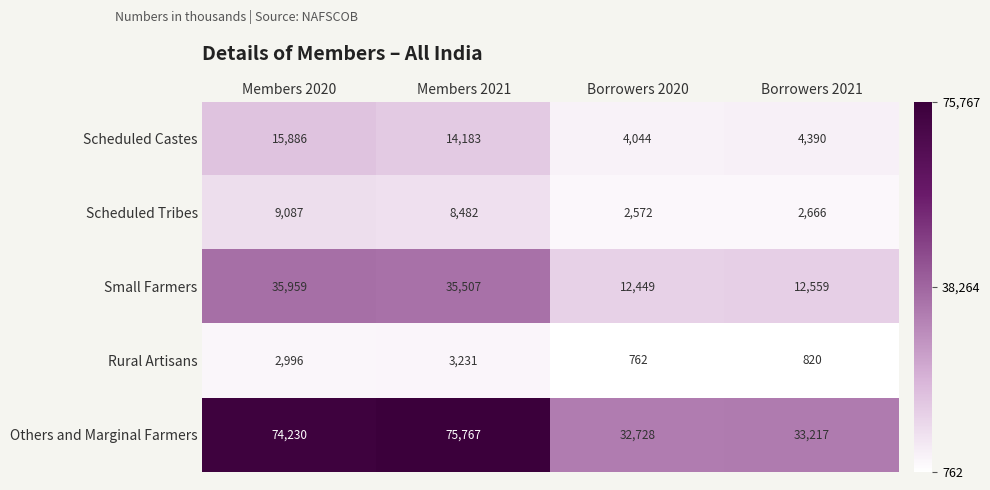

Read the Scheduled Castes value at Borrowers 2021.

4390